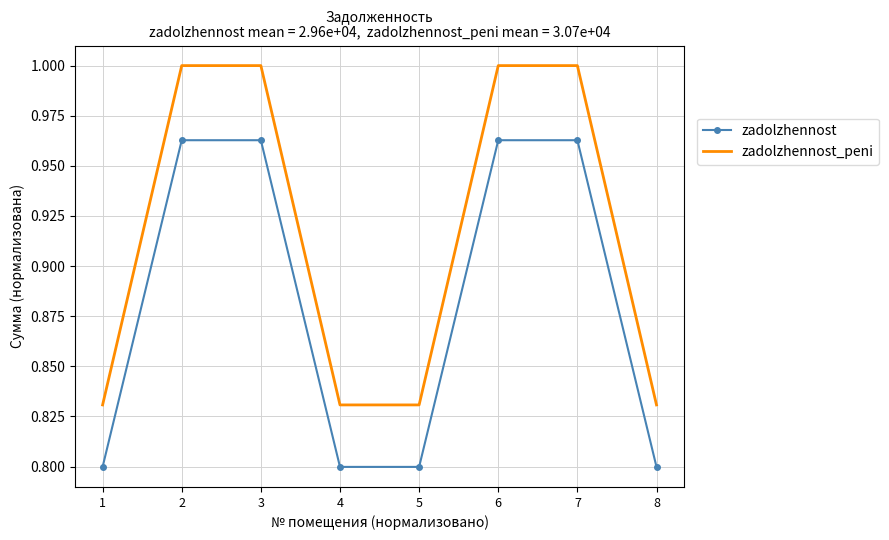

Is the value of zadolzhennost_peni at 4 greater than the value of zadolzhennost at 7?

No